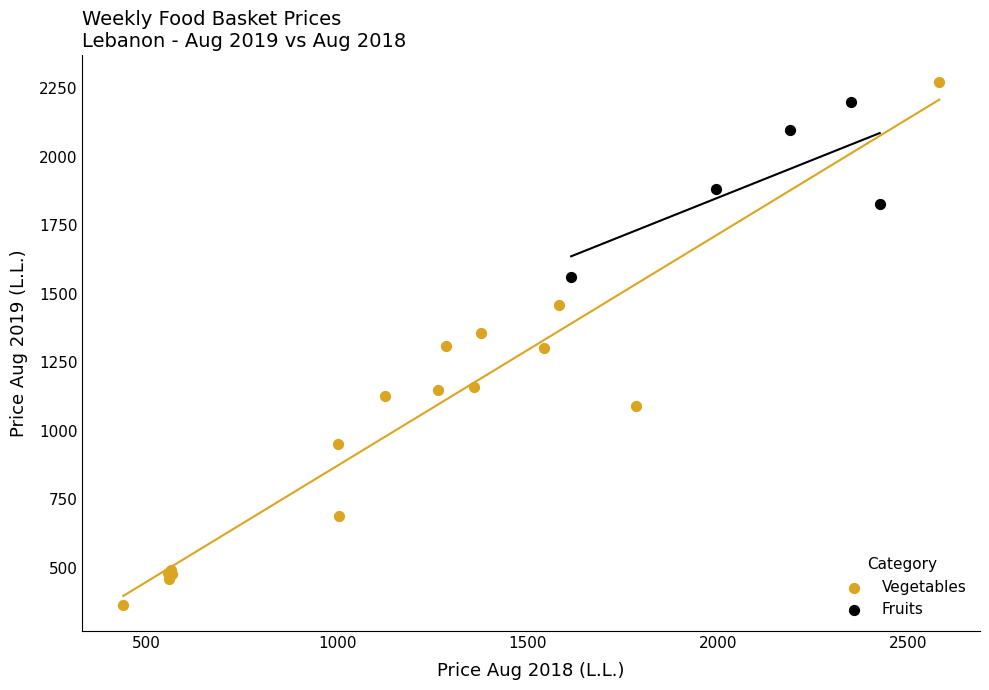

Which series has the widest spread of Y values?

Vegetables